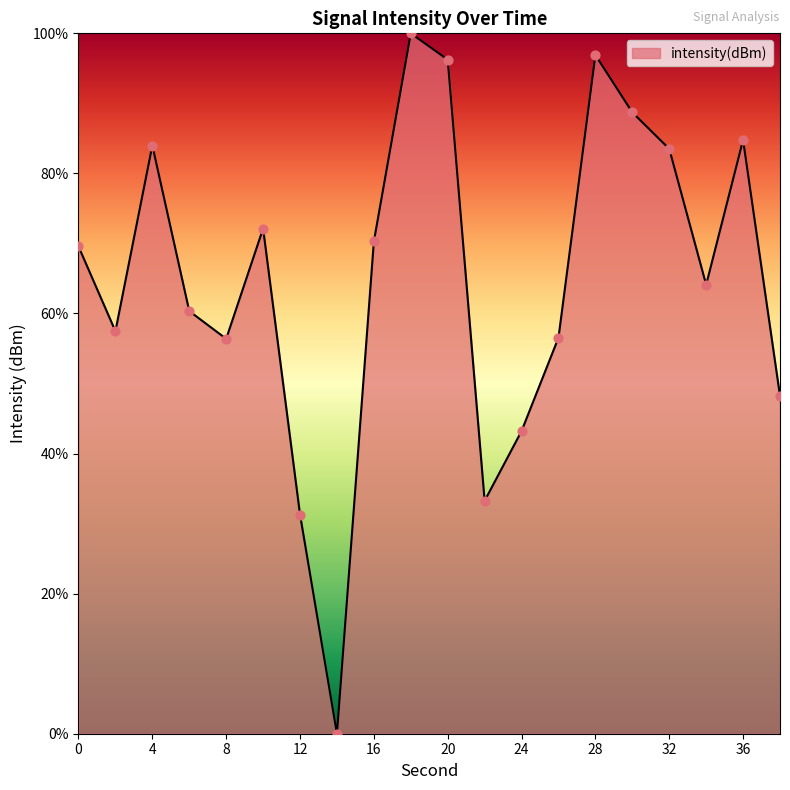

What is the maximum value shown in the chart?

100.0